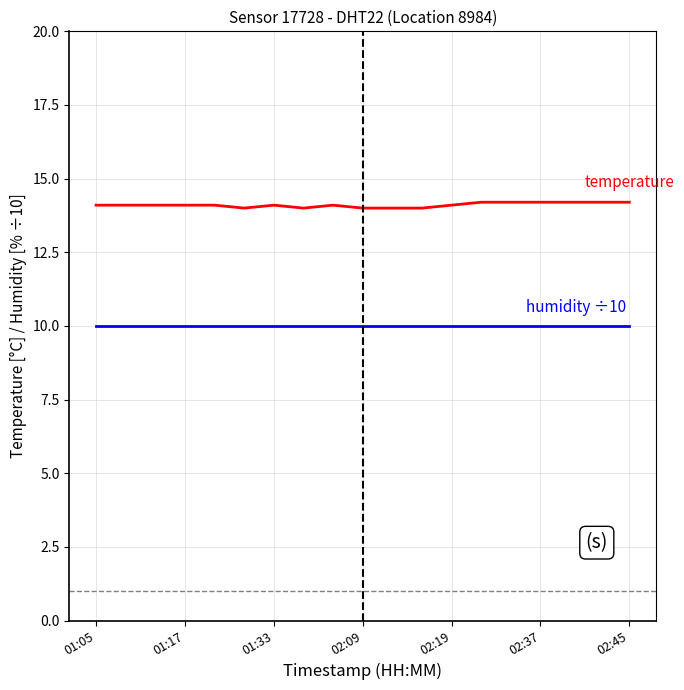

What is the smallest value displayed?

10.0